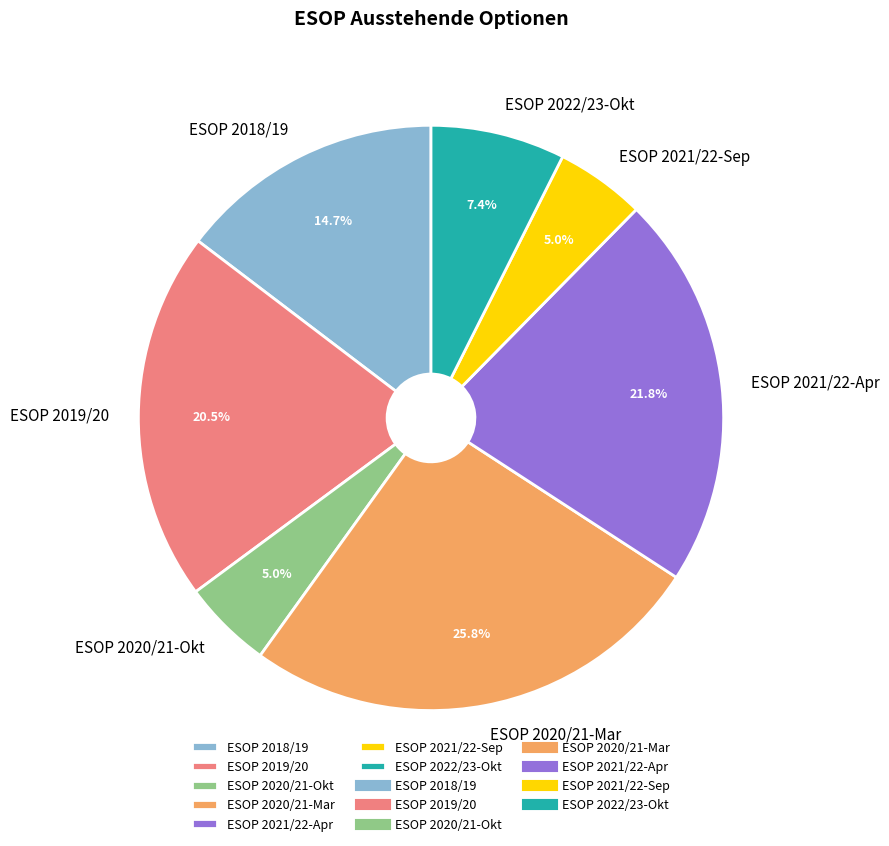

True or false: ESOP 2021/22-Sep accounts for 5% of the total.

True